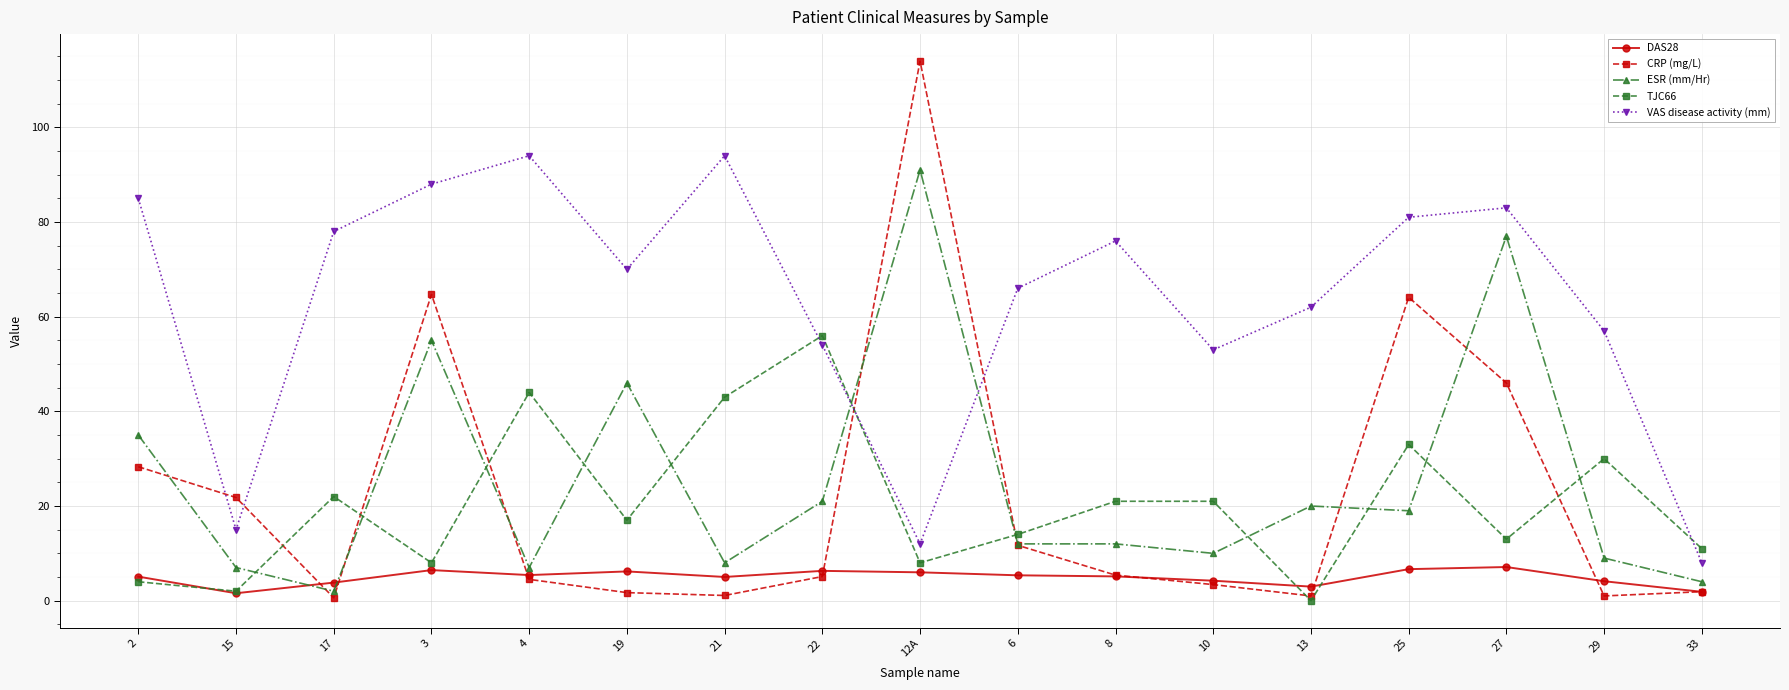

How many interior local peaks does the VAS disease activity (mm) series have?

4